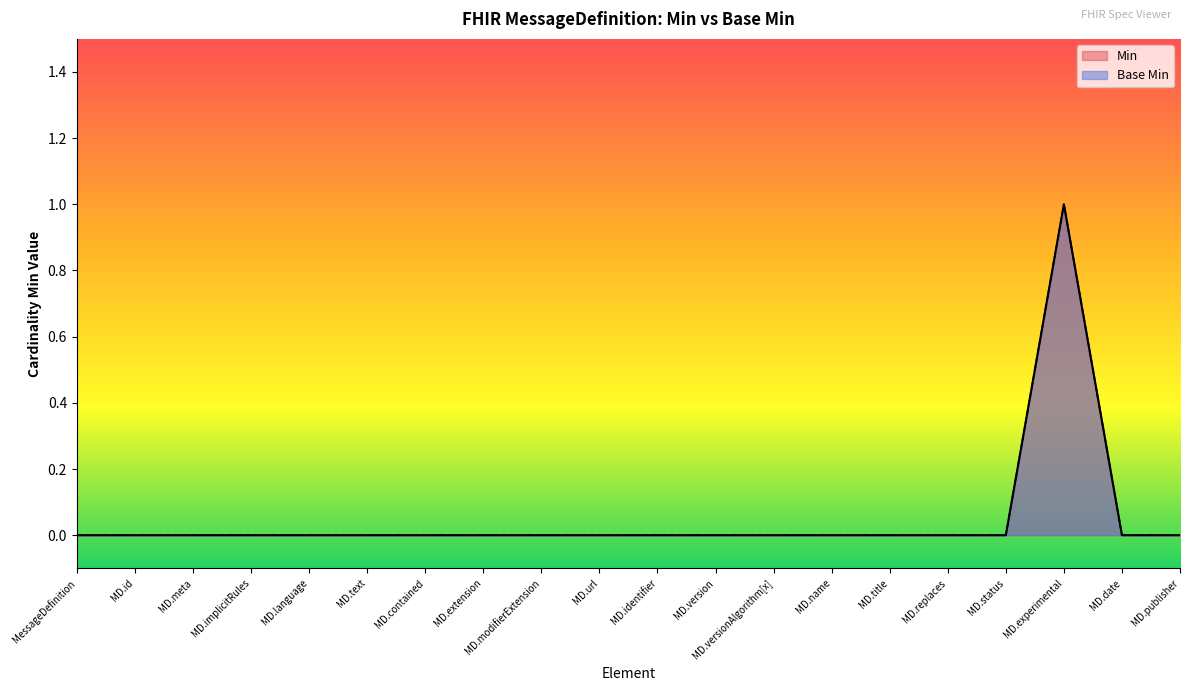

Does the chart display data point markers on the line(s)?

No